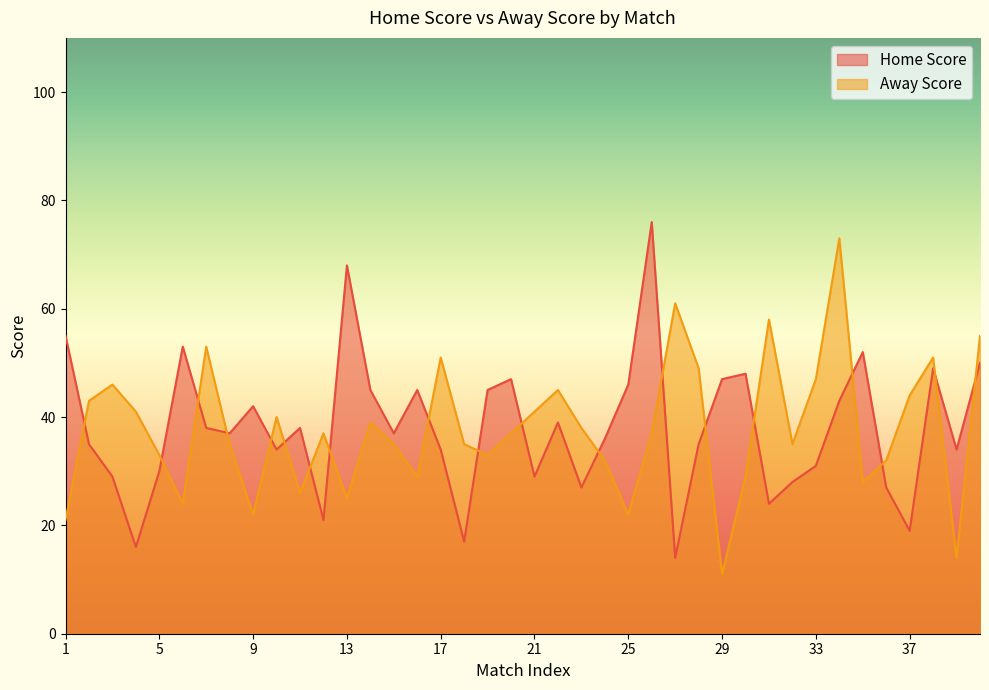

Reading right to left, extract all data points from this chart.

Home Score: 50	34	49	19	27	52	43	31	28	24	48	47	35	14	76	46	36	27	39	29	47	45	17	34	45	37	45	68	21	38	34	42	37	38	53	30	16	29	35	55
Away Score: 55	14	51	44	32	28	73	47	35	58	29	11	49	61	37	22	32	38	45	41	37	33	35	51	29	35	39	25	37	26	40	22	35	53	24	33	41	46	43	21